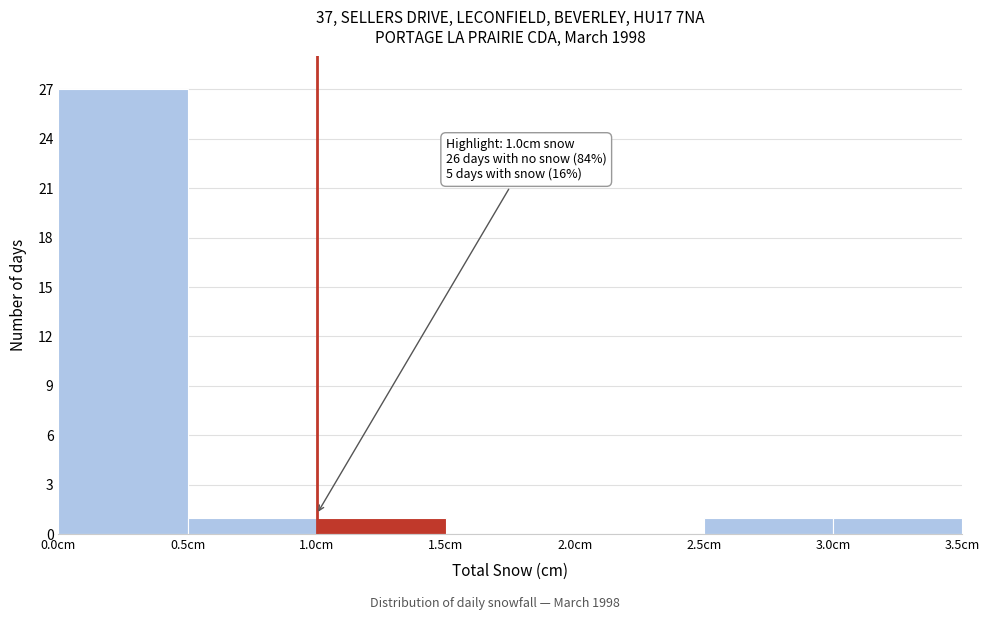

Over which range of the x-axis is the bar tallest?

0.0 to 0.5